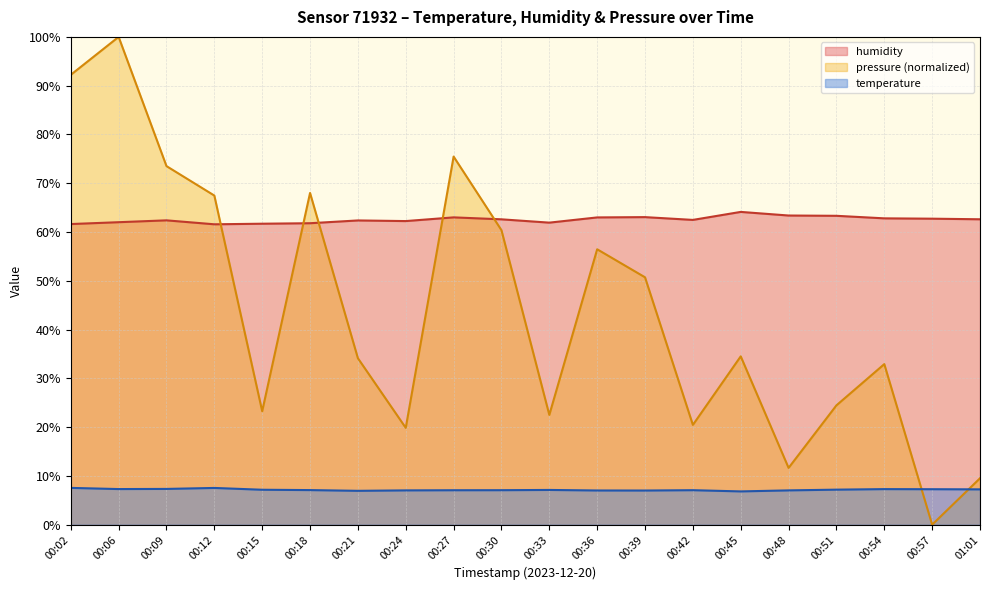

What is the difference between the pressure values at 00:36 and 00:27?

19.0